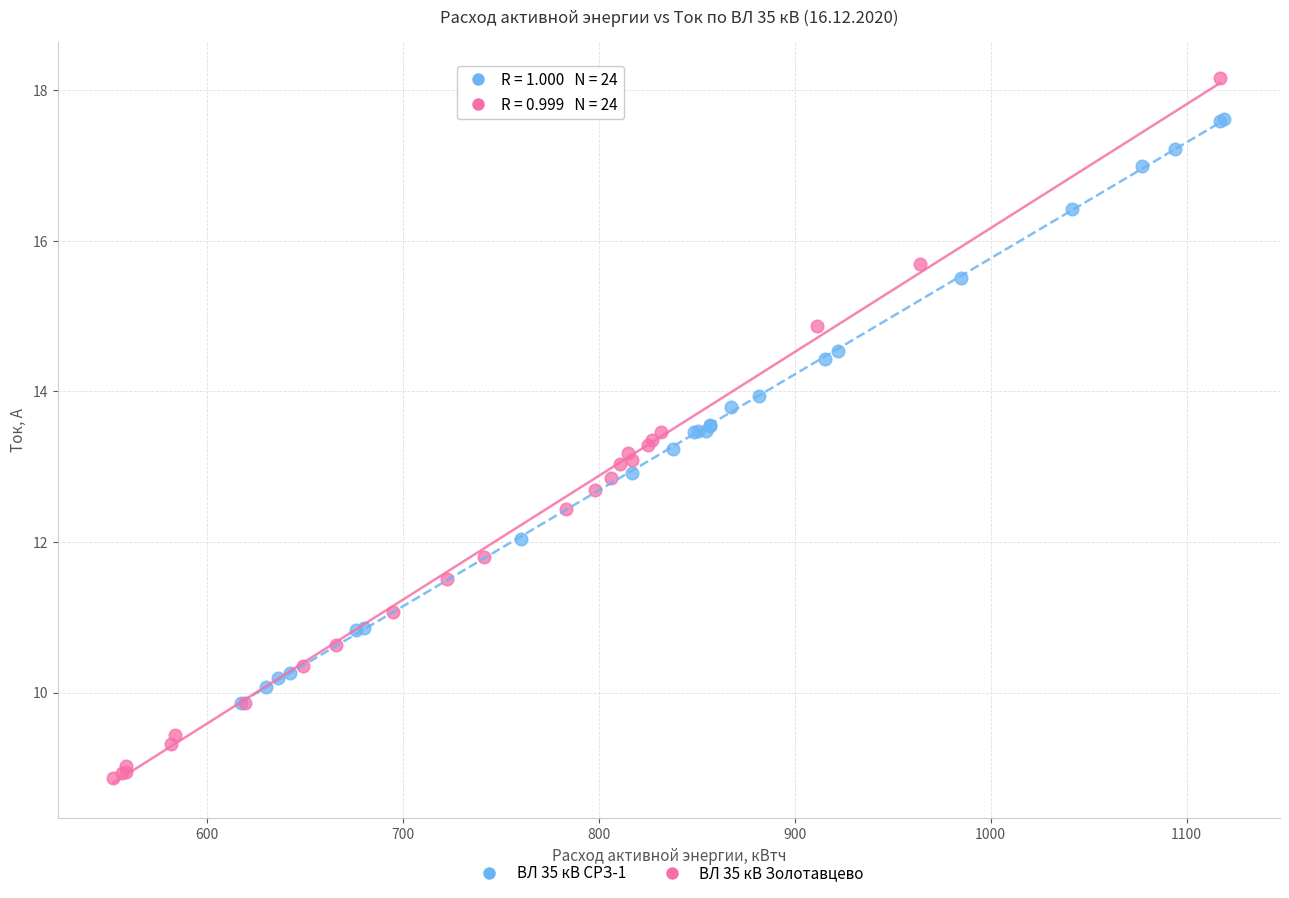

Which series has the largest Y range (max minus min)?

ВЛ 35 кВ Золотавцево